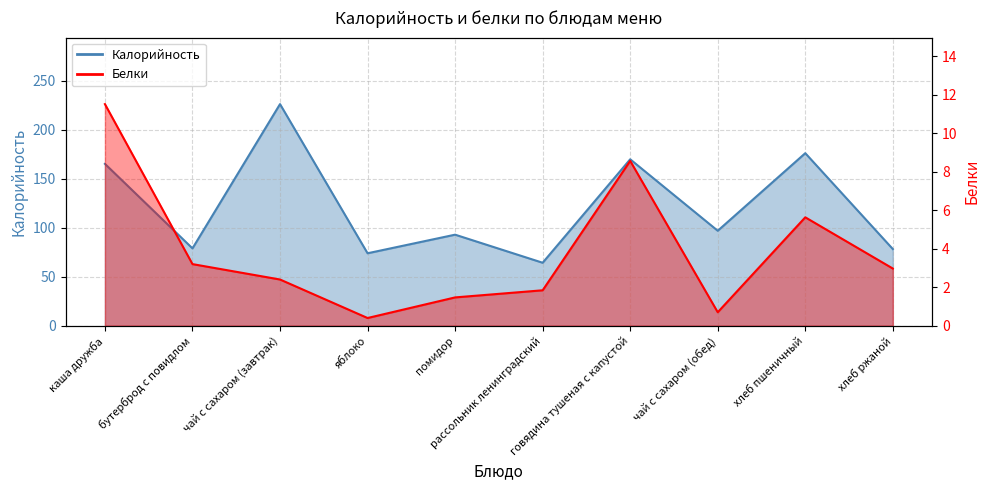

Rank the series by their average value, from lowest to highest.

Белки, Калорийность